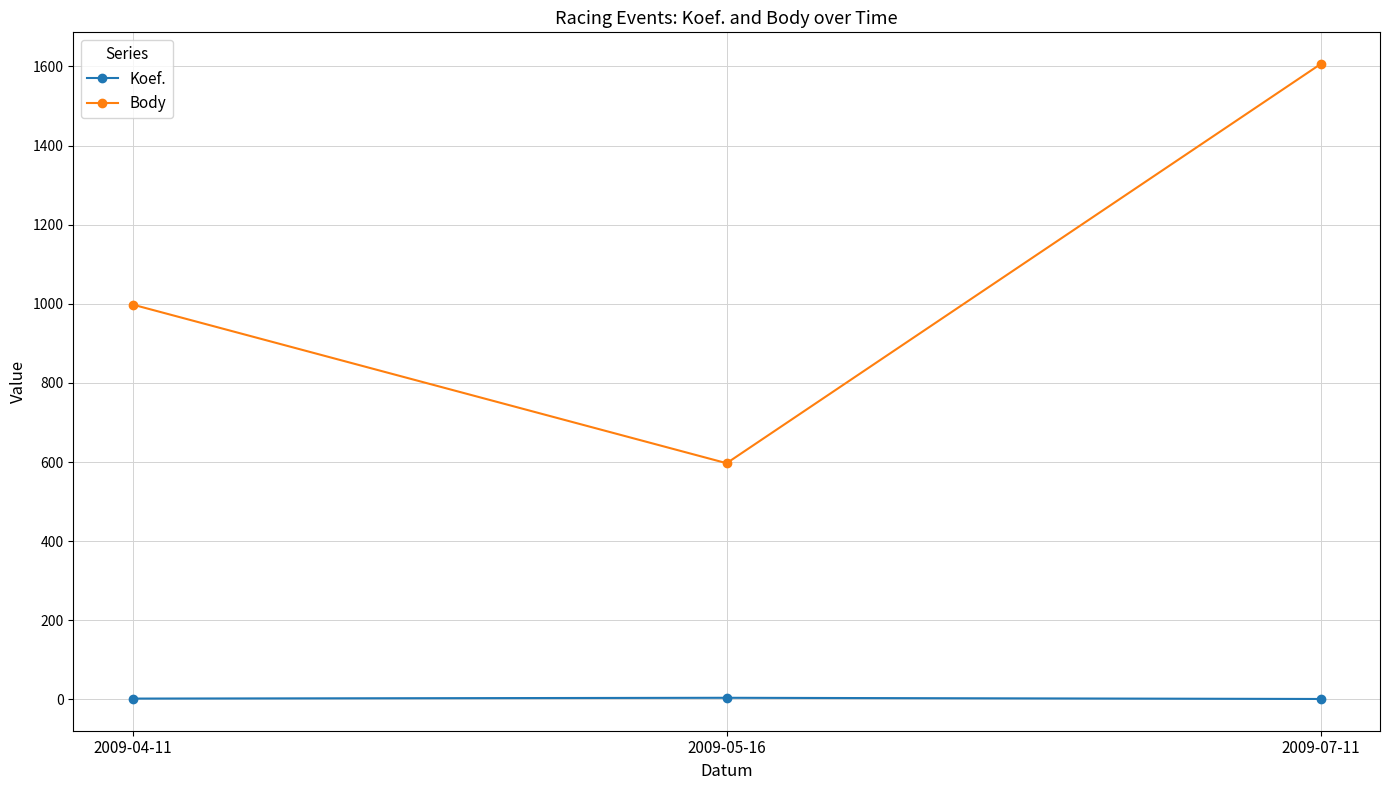

How many data points in Koef. are less than 2?

1